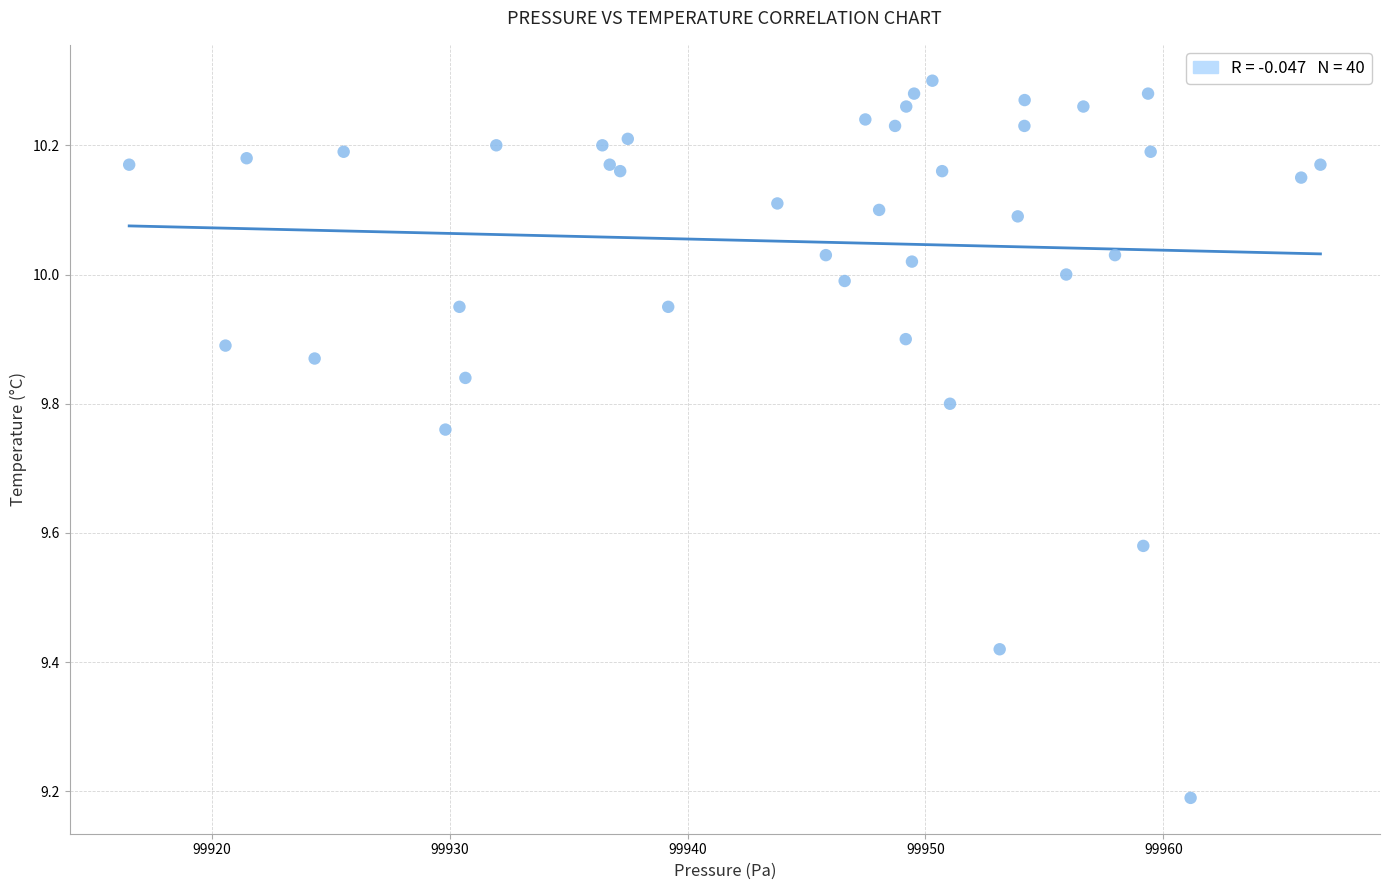

What Y value in the scatter plot is closest to 9?

9.2